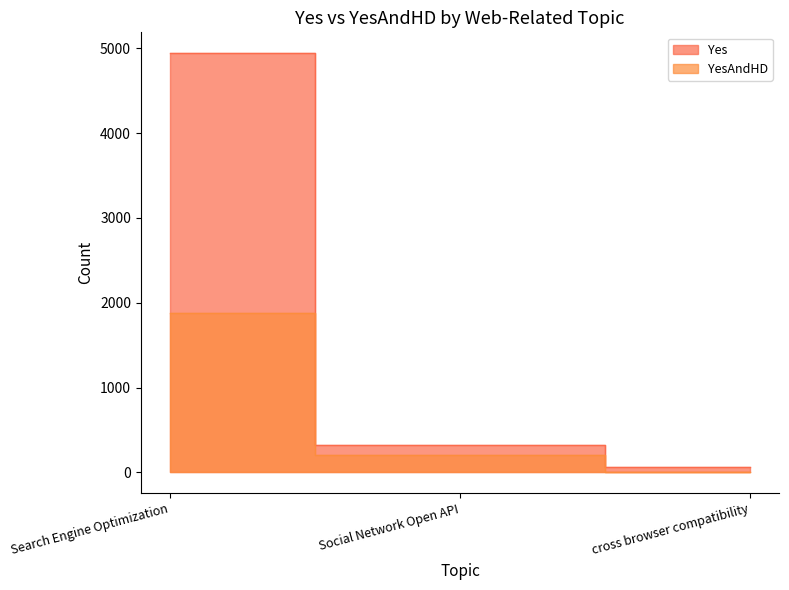

Count the number of categories in the chart.

3